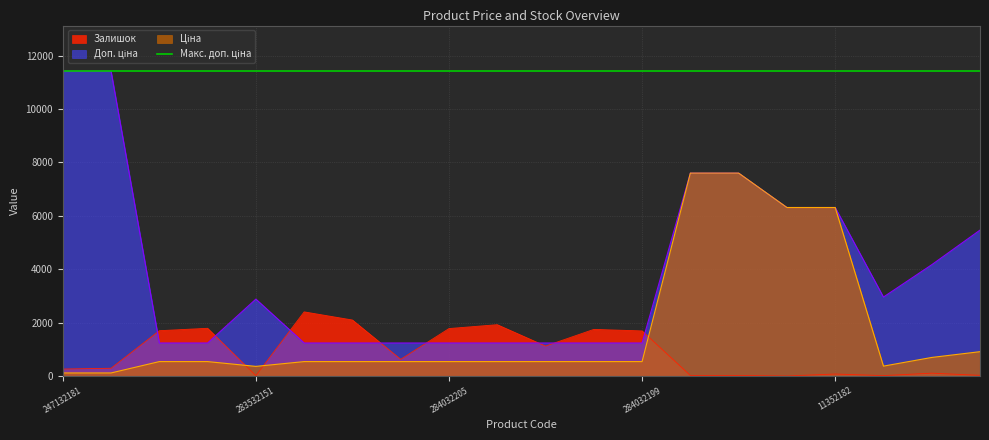

What is the difference between the maximum and second lowest values in the Ціна series?

7482.4